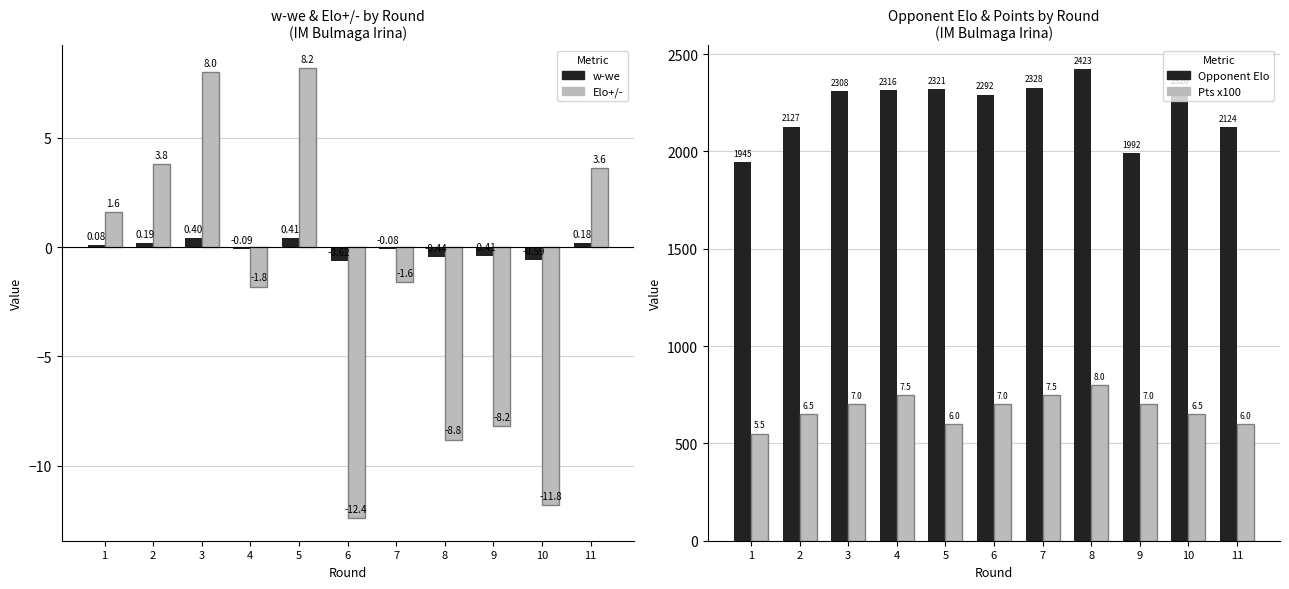

List the series in order of their peak value, lowest first.

w-we, Elo+/-, Pts x100, Opponent Elo